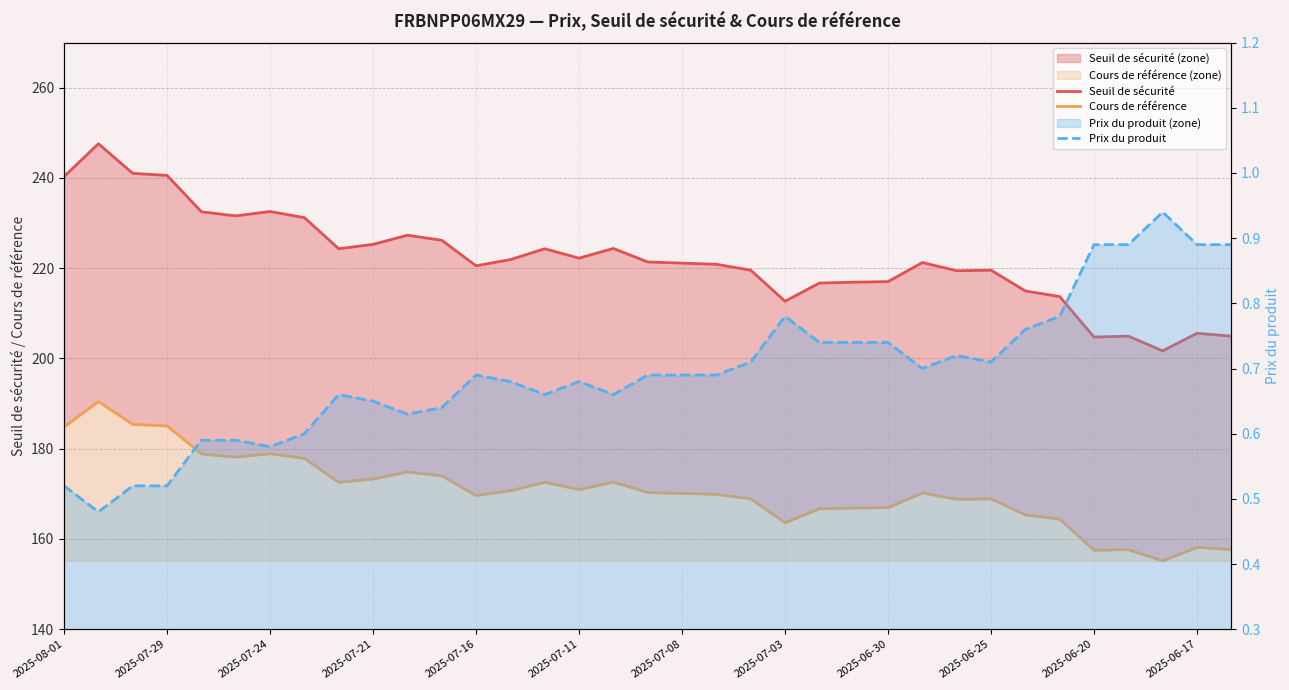

What is the lowest value of the Prix du produit series?

0.5